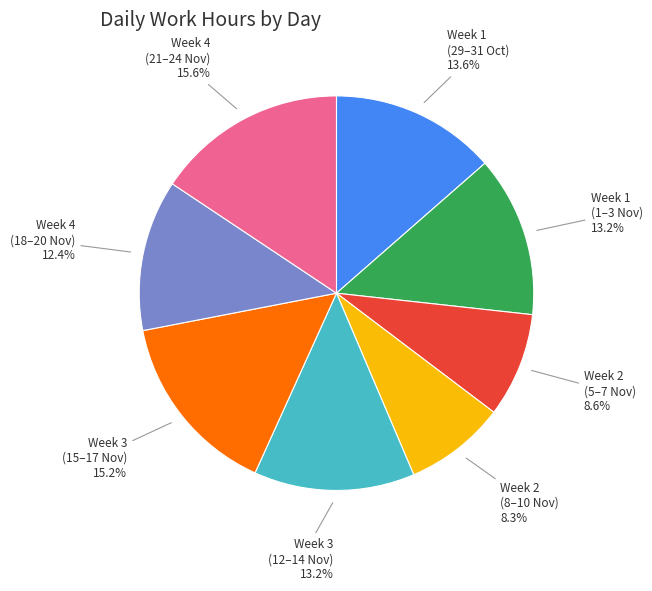

To the nearest percent, what is the average slice percentage?

12%